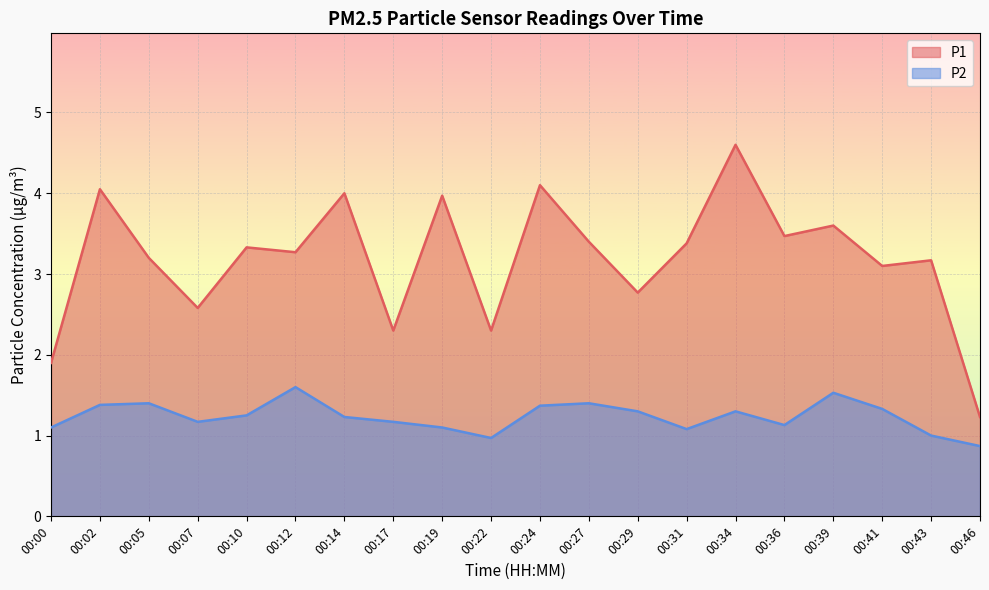

In P1, how many points are lower than both neighbors (excluding endpoints)?

7